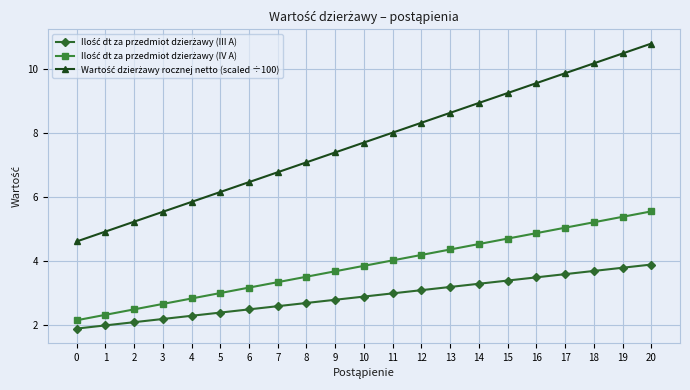

Does the chart display data point markers on the line(s)?

Yes